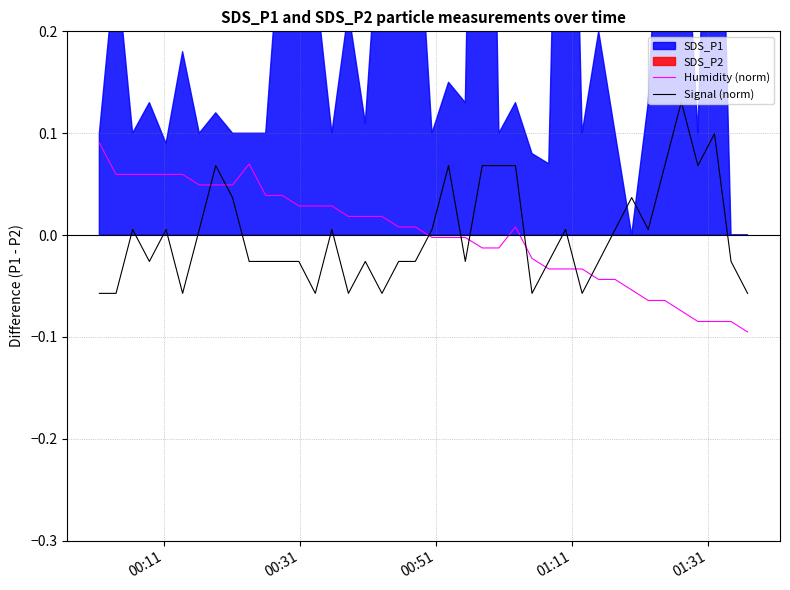

True or false: Signal (norm) and Humidity (norm) intersect in this chart.

True